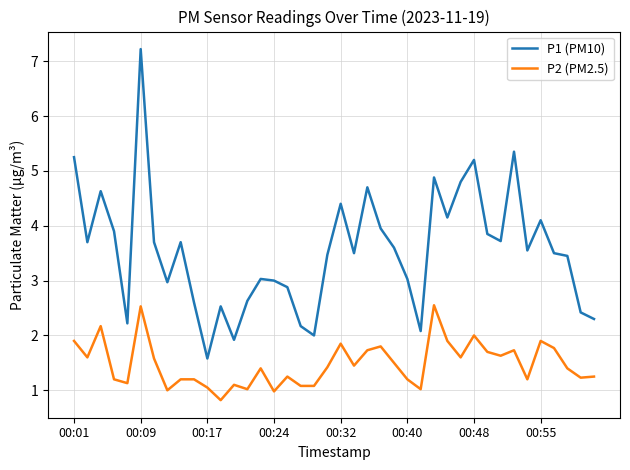

Rank the series by their average value, from lowest to highest.

P2 (PM2.5), P1 (PM10)